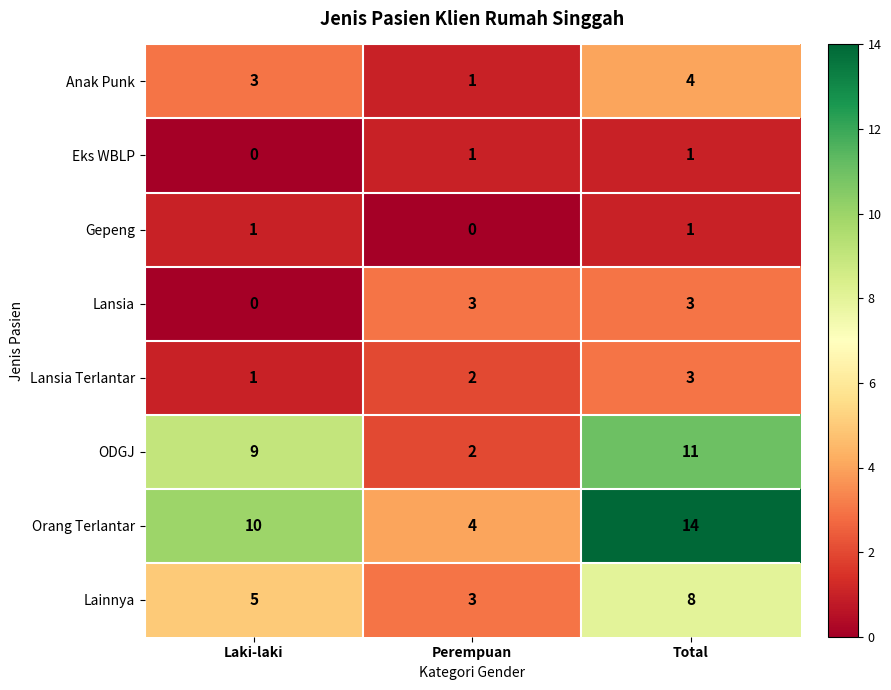

At which category is the sum across all series the highest?

Total